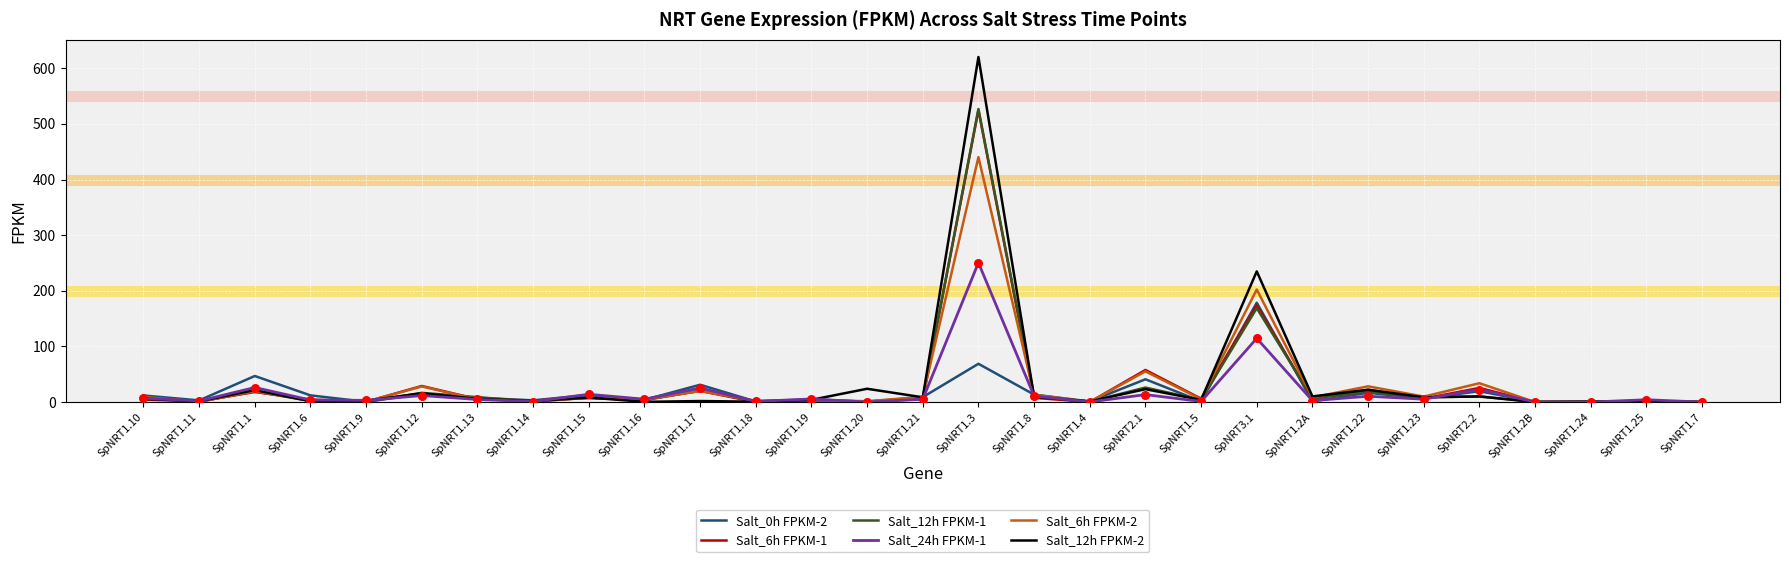

Which series has the largest range (max minus min)?

Salt_12h FPKM-2